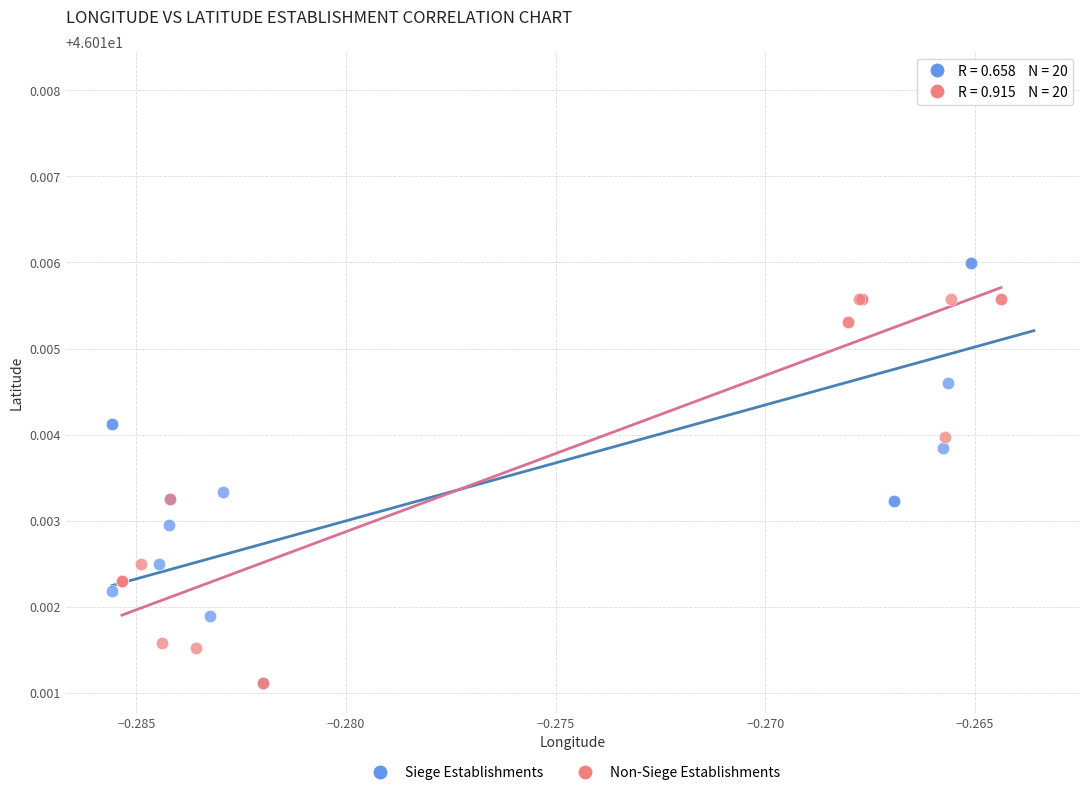

Which series has the widest spread of Y values?

Siege Establishments